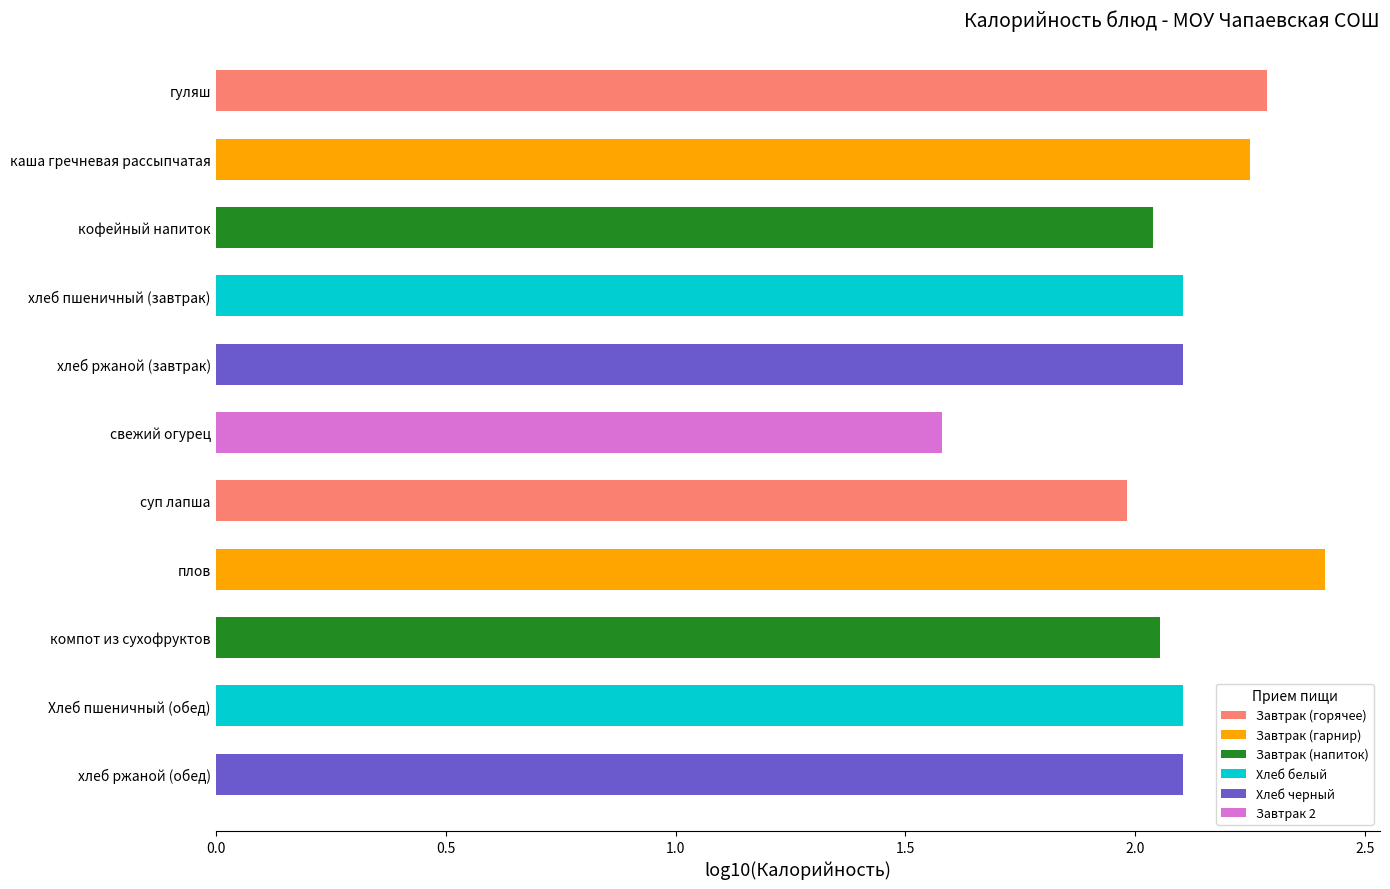

The chart shows a value of 0.8 at гуляш. True or false?

False